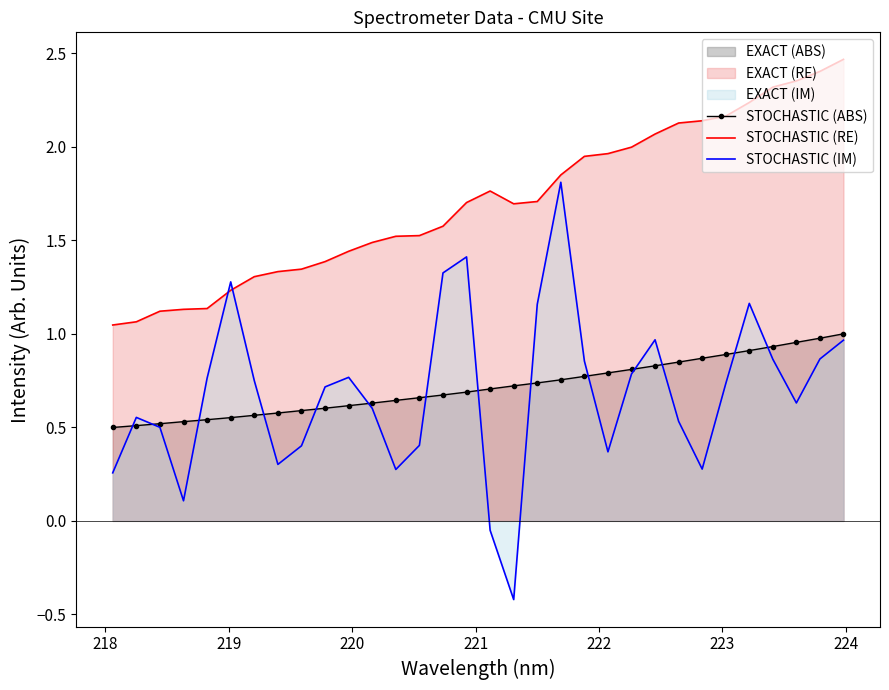

What is the average value of the STOCHASTIC (IM) series?

0.7